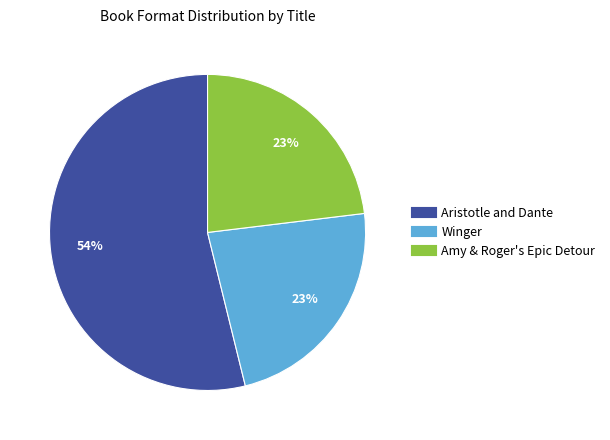

To the nearest percent, what is the difference between the largest and smallest slice percentages?

31%